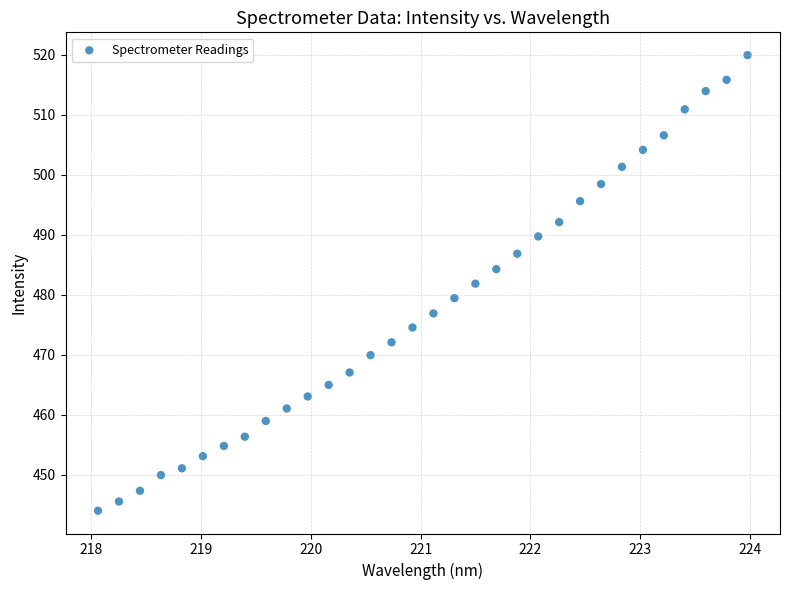

What is the range of Y values (max minus min)?

75.9